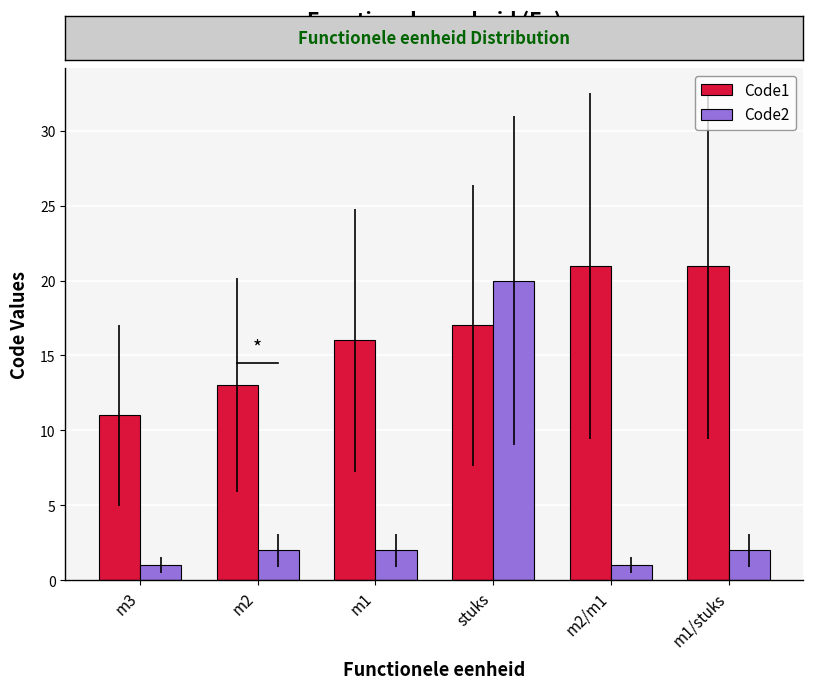

Which series has the widest spread of values?

Code2